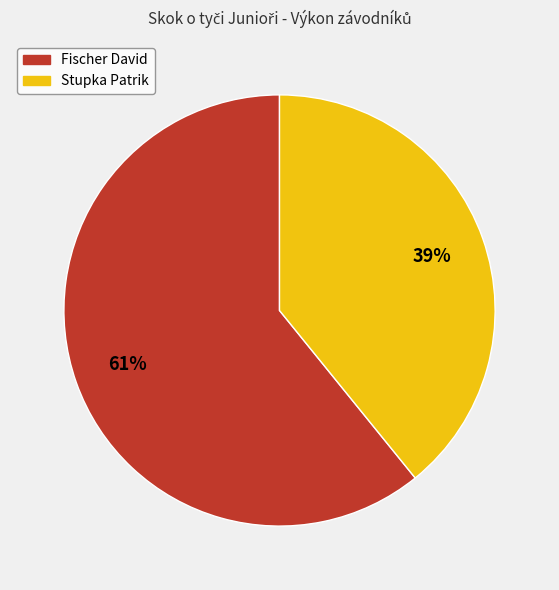

Which slice is the largest?

Fischer David